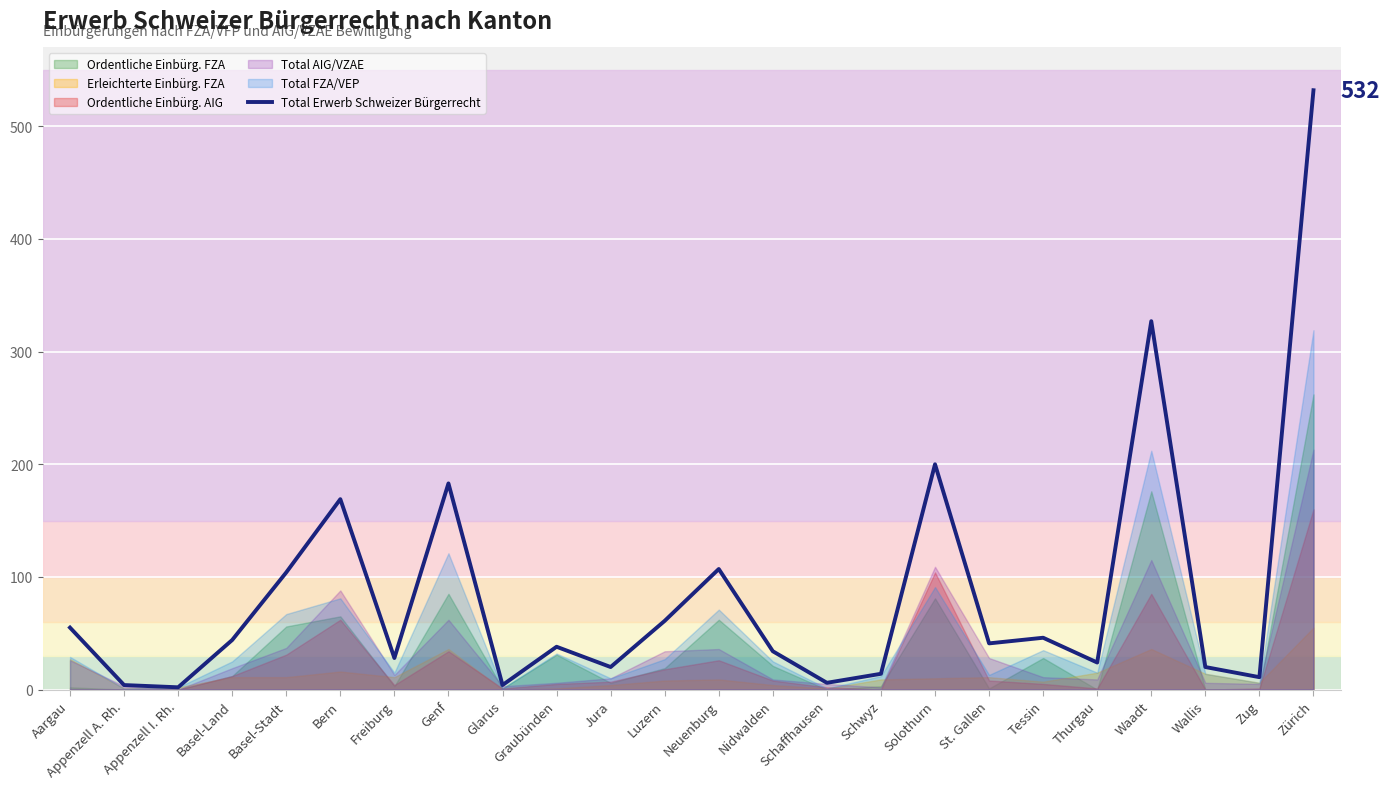

Reading right to left, transcribe all the data shown in this chart.

Zürich=532	Zug=11	Wallis=20	Waadt=327	Thurgau=24	Tessin=46	St. Gallen=41	Solothurn=200	Schwyz=14	Schaffhausen=6	Nidwalden=34	Neuenburg=107	Luzern=61	Jura=20	Graubünden=38	Glarus=4	Genf=183	Freiburg=28	Bern=169	Basel-Stadt=104	Basel-Land=44	Appenzell I. Rh.=2	Appenzell A. Rh.=4	Aargau=55